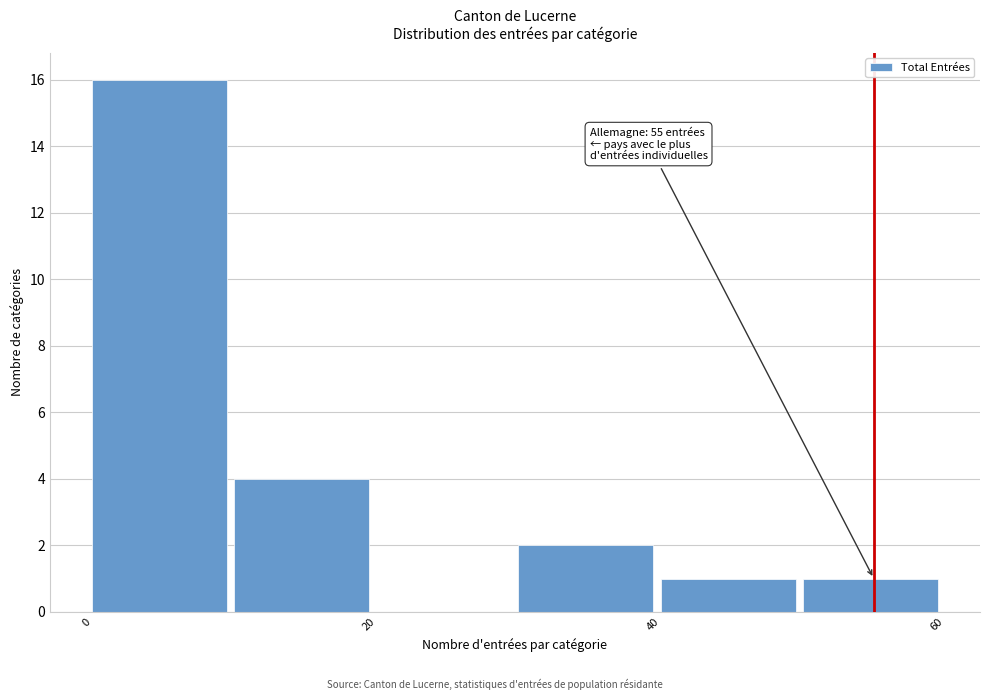

Which range on the x-axis has the tallest bar?

0 to 10